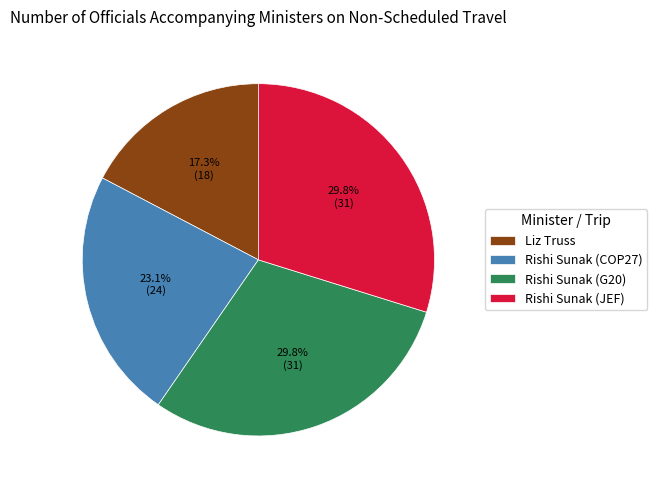

To the nearest percent, what portion does Rishi Sunak (COP27) represent?

23%